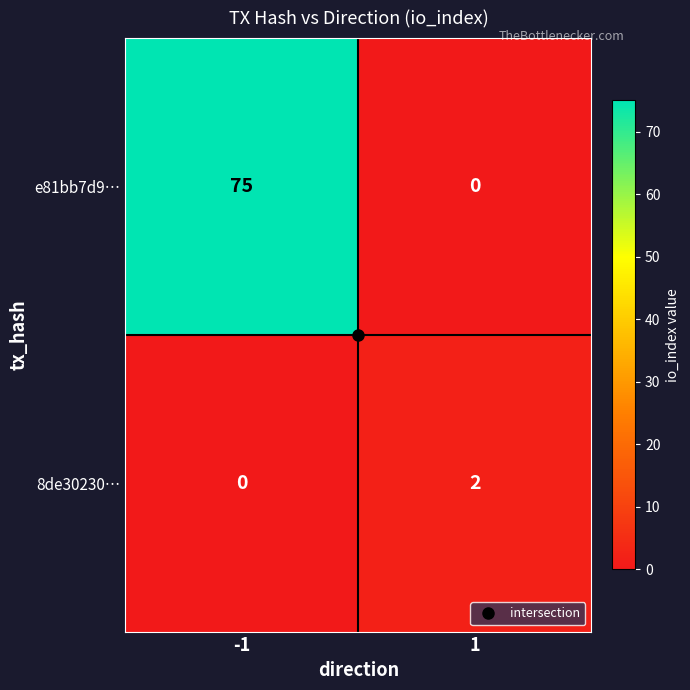

What is the average value of the e81bb7d9… series?

38